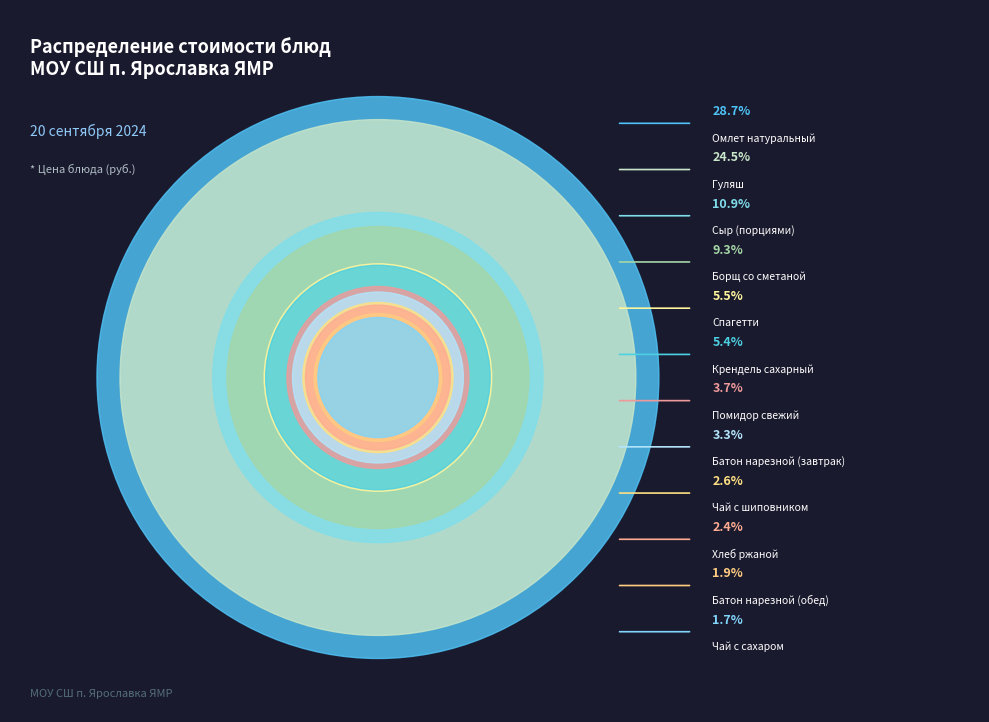

What is the ratio of the value at Спагетти to the value at Батон нарезной (обед)?

2.9